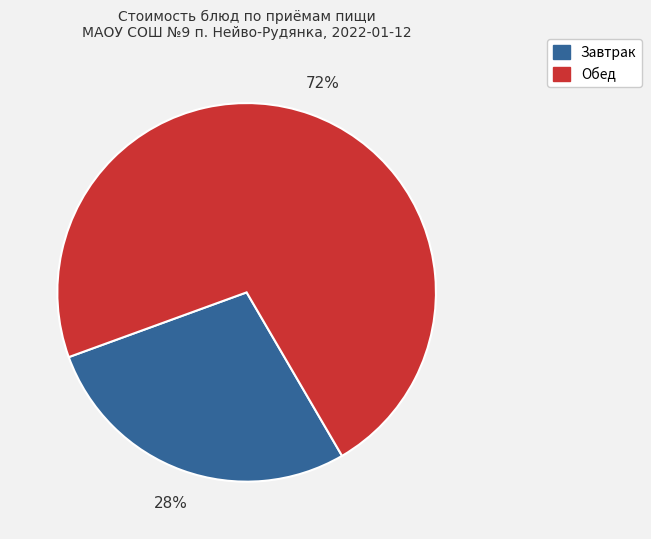

To the nearest percent, what is the average slice percentage?

50%